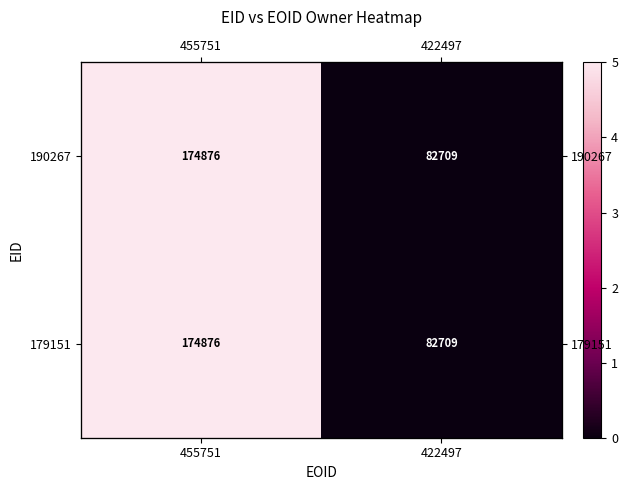

The value of 179151 at 422497 is 3.4. True or false?

False